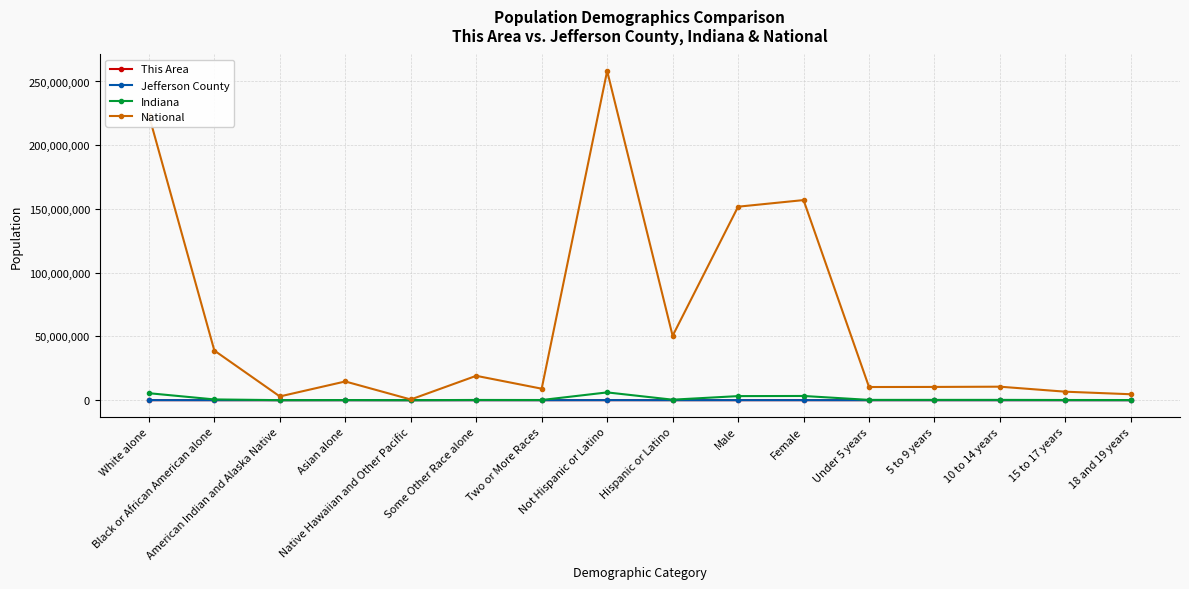

What position from the right is 18 and 19 years?

1